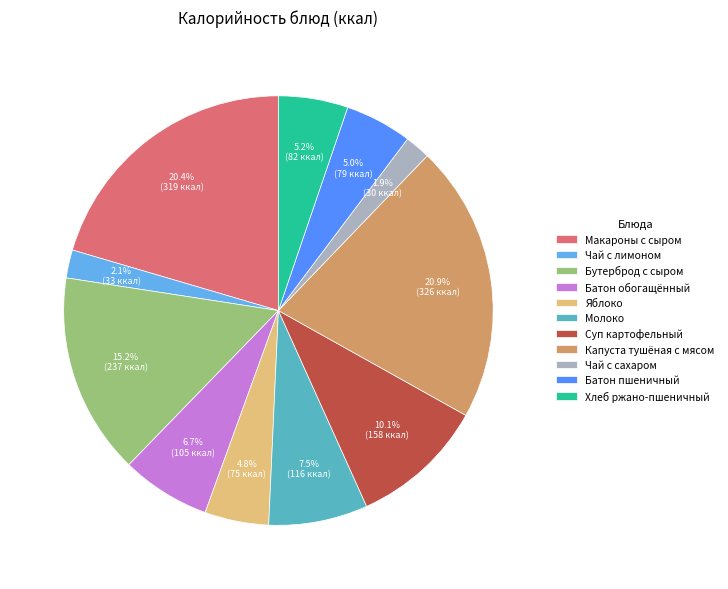

Approximately how many times larger is the value at Чай с лимоном compared to Хлеб ржано-пшеничный?

0.4